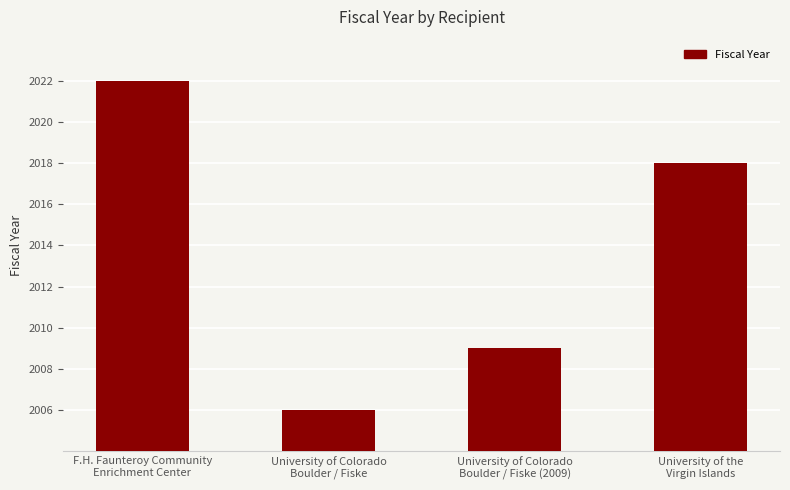

What position from the right is University of the
Virgin Islands?

1